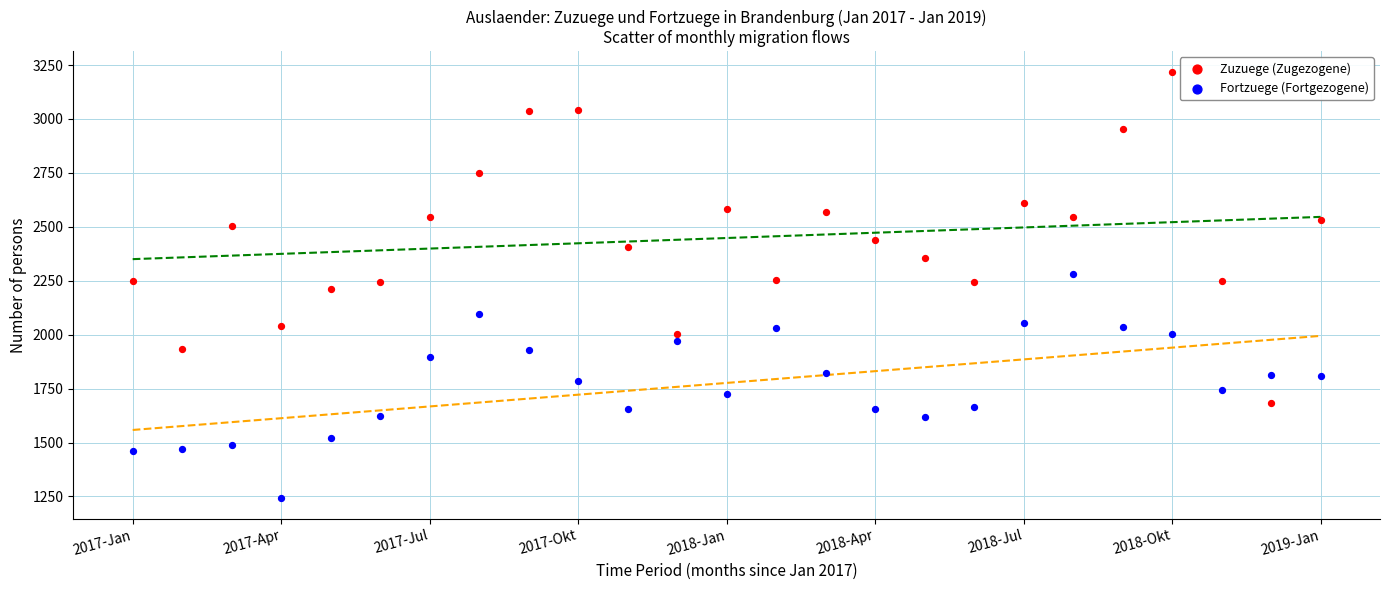

Across all data points, what is the range of Y values (max minus min)?

1971